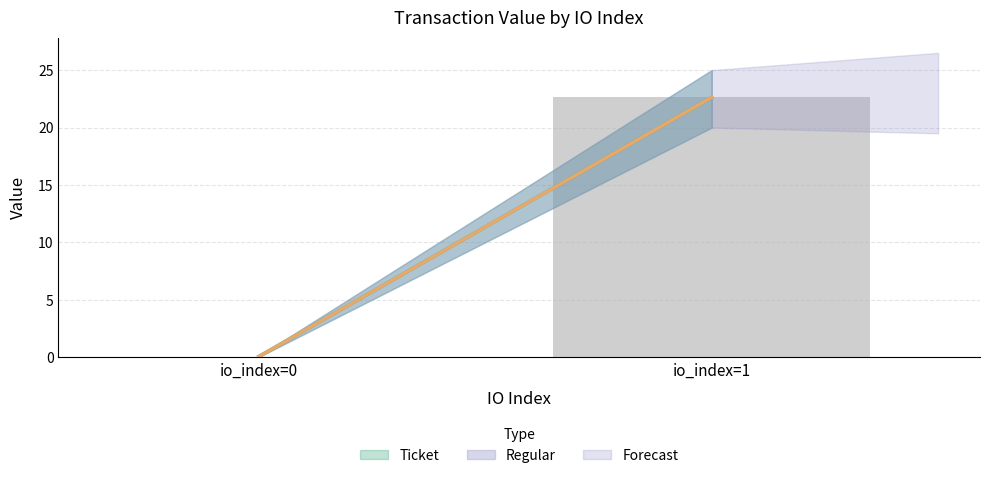

At how many categories does at least one series exceed 22?

1